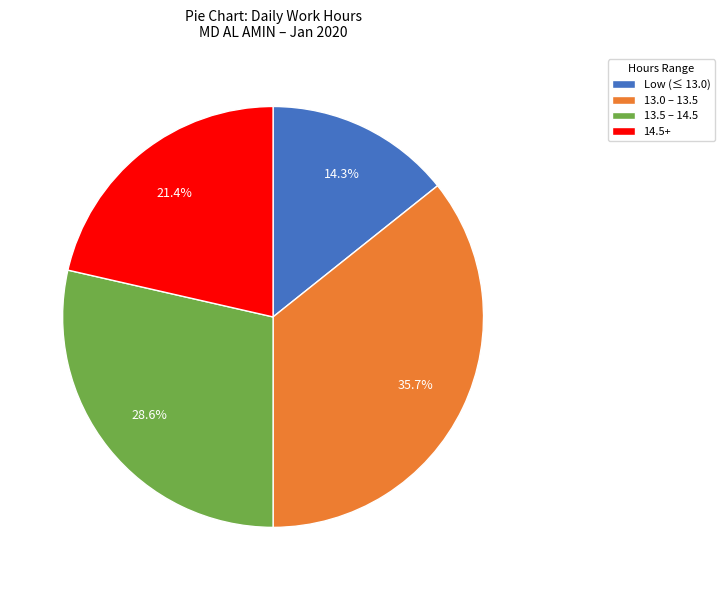

What is the smallest slice in the pie chart?

Low (≤ 13.0)